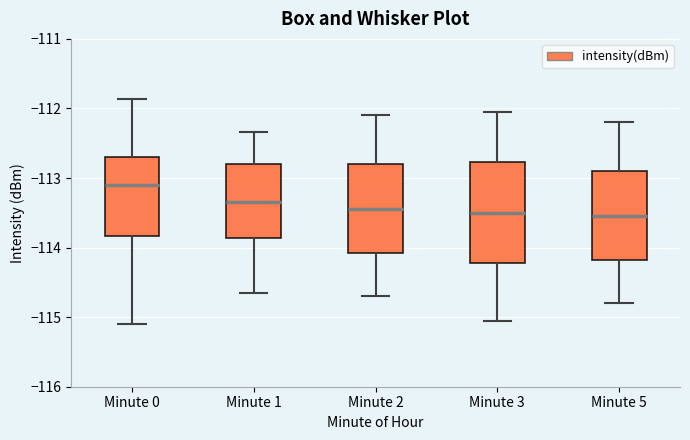

Reading left to right, read every box against the y-axis: the position of its median line, the range the box covers, and the ends of its whiskers. The values are not printed on the chart, so give them approximately, as read against the axis.

Minute 0: median -113.1, box -113.8 to -112.7, whiskers -115.1 to -111.9
Minute 1: median -113.3, box -113.9 to -112.8, whiskers -114.7 to -112.3
Minute 2: median -113.4, box -114.1 to -112.8, whiskers -114.7 to -112.1
Minute 3: median -113.5, box -114.2 to -112.8, whiskers -115.0 to -112.0
Minute 5: median -113.5, box -114.2 to -112.9, whiskers -114.8 to -112.2